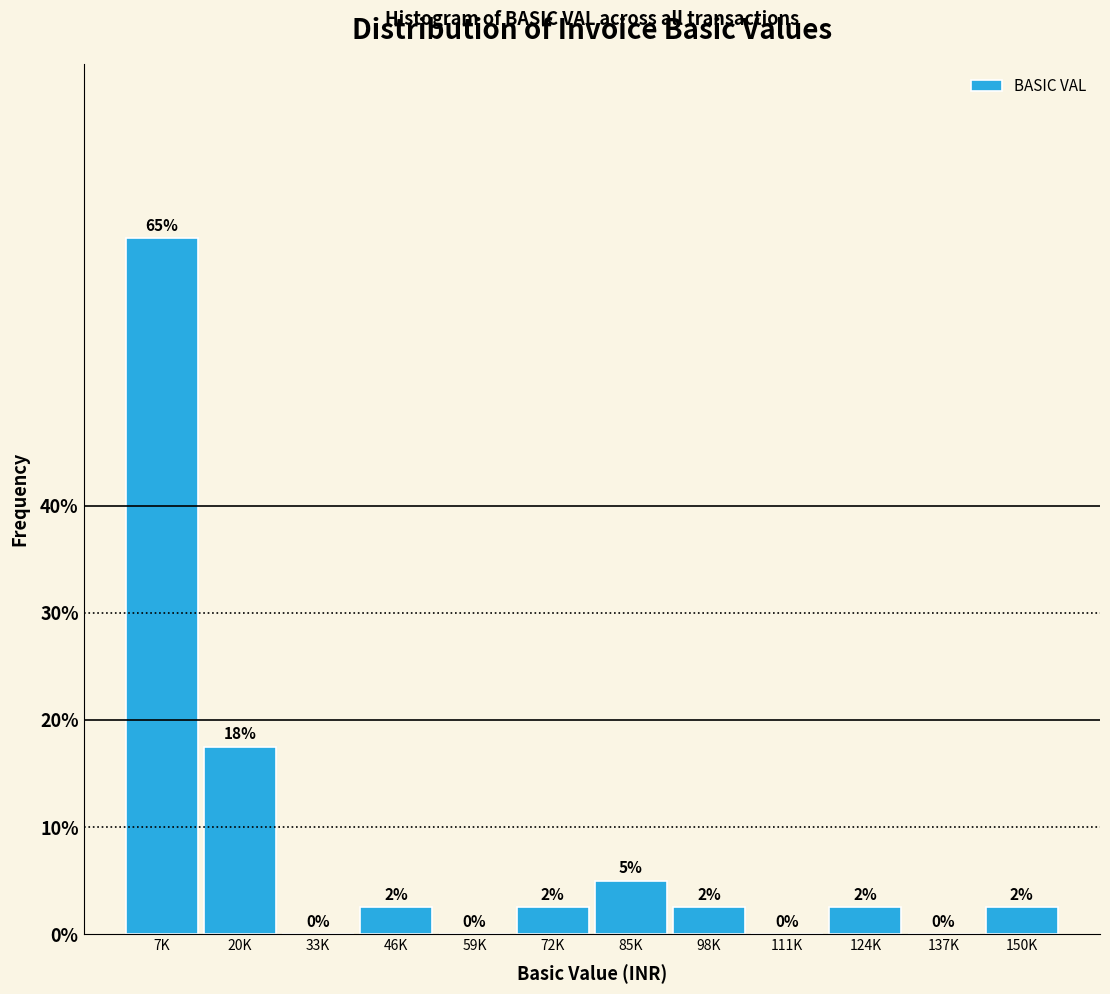

What is the ratio of the value at 98K to the value at 72K?

1.0